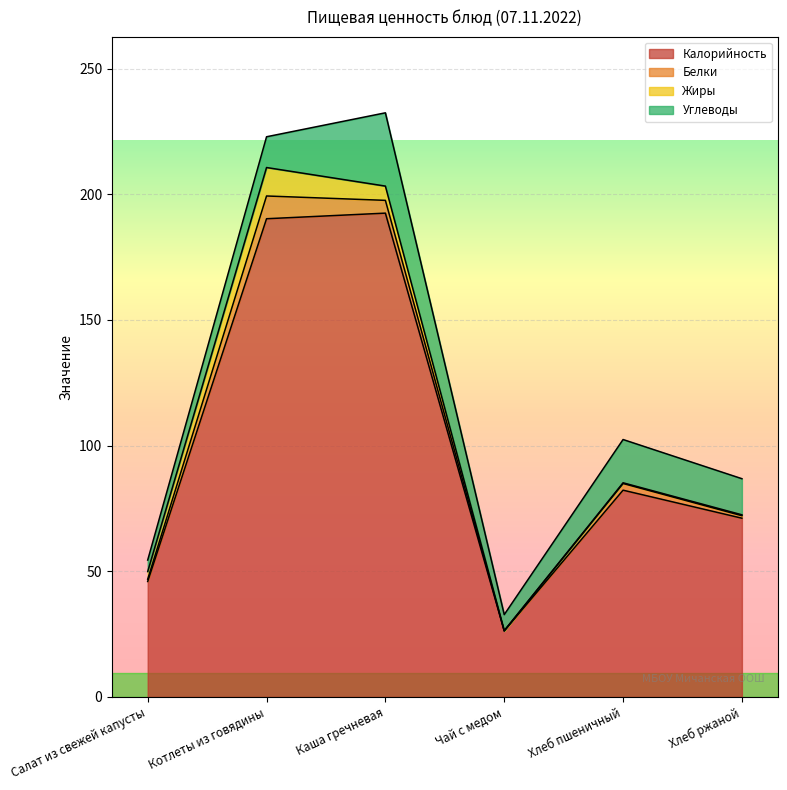

Is it true that Калорийность equals 11.7 at Чай с медом?

False